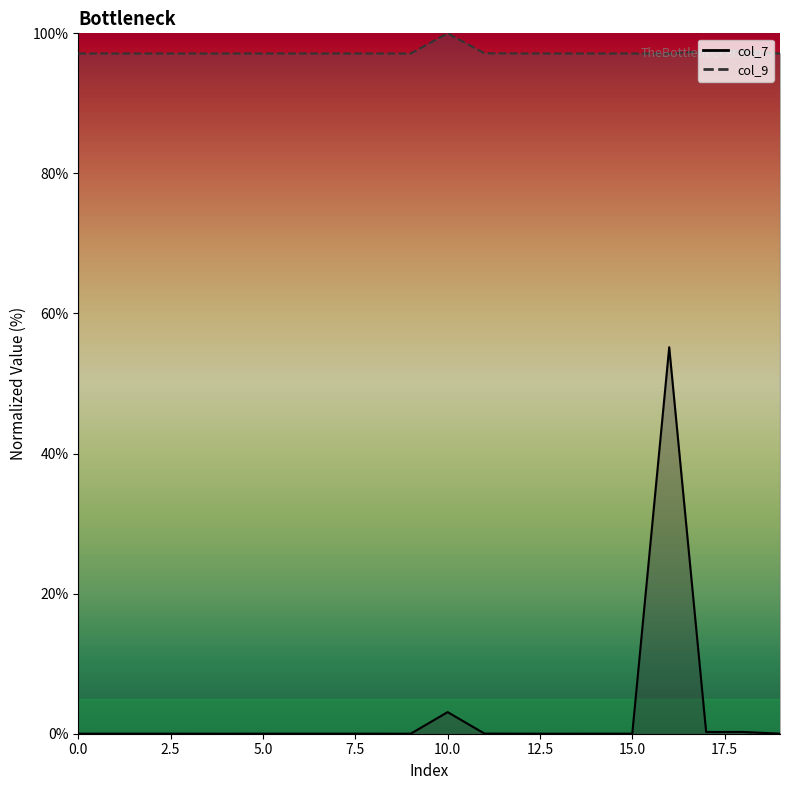

True or false: col_7 line has more than 2 interior local peaks.

True